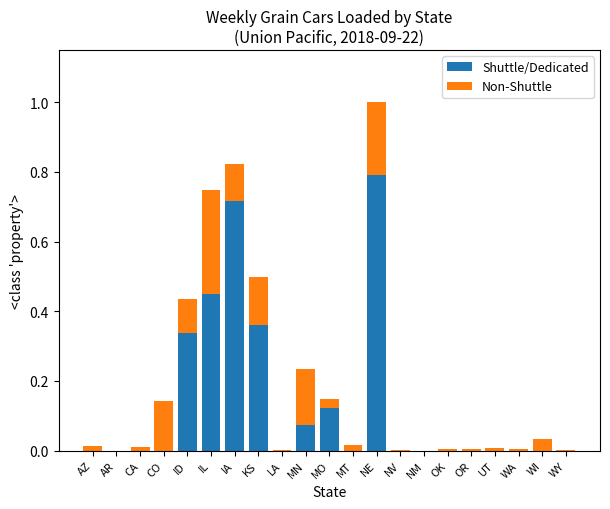

The Shuttle/Dedicated series shows 0.0 at WI. True or false?

True